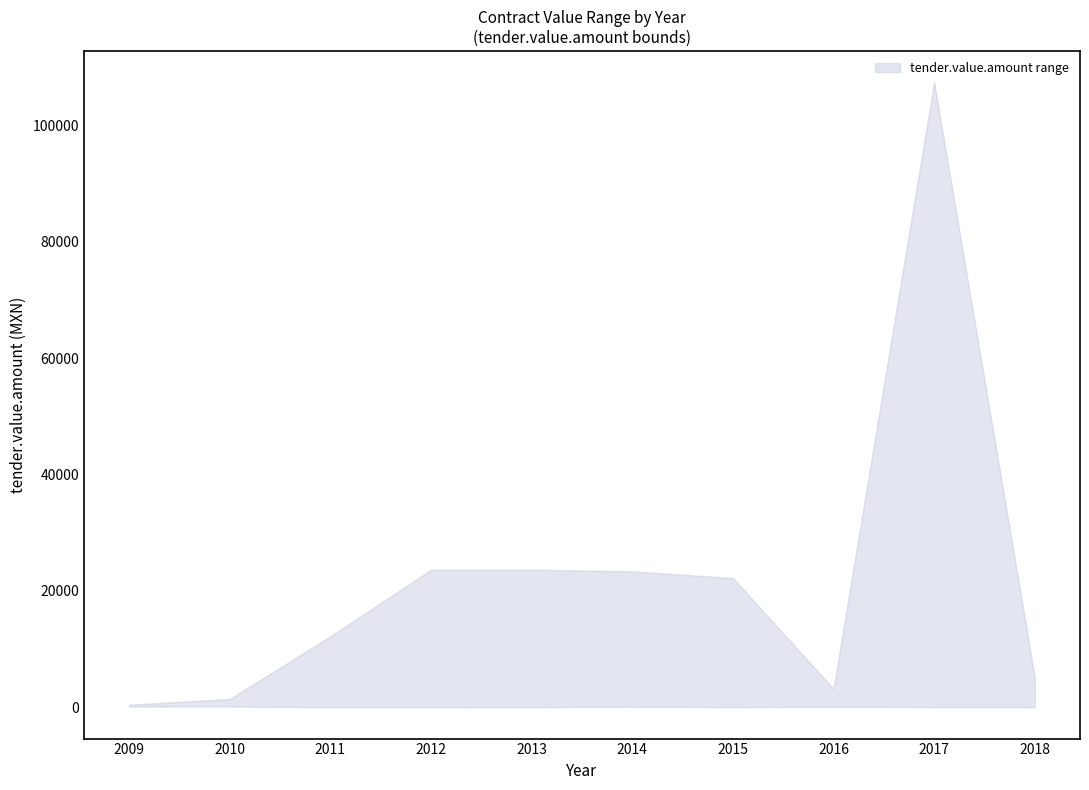

What is the approximate value of lower at 2015?

25.1